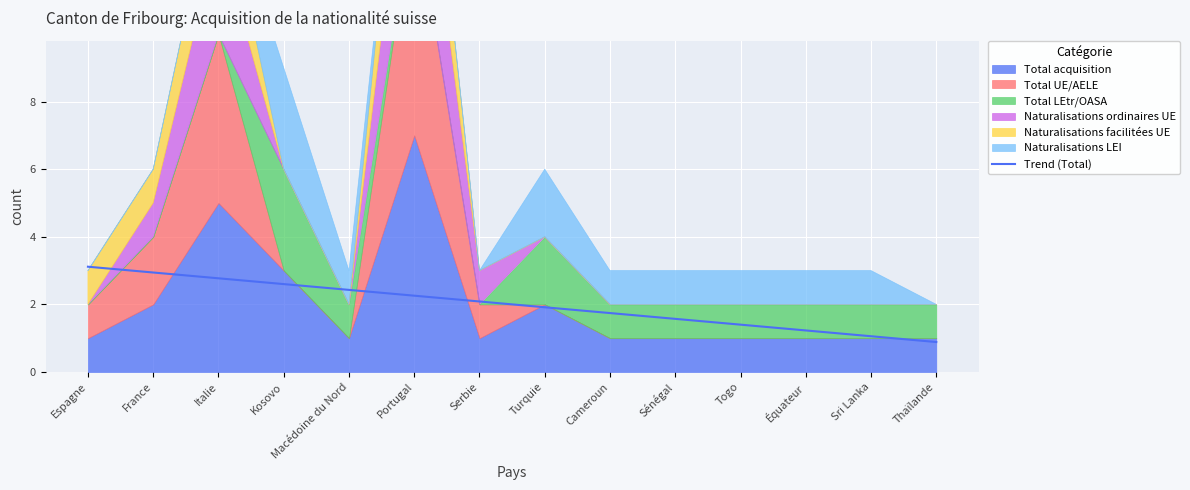

The value of Trend (Total) at Thaïlande is 0.5. True or false?

False